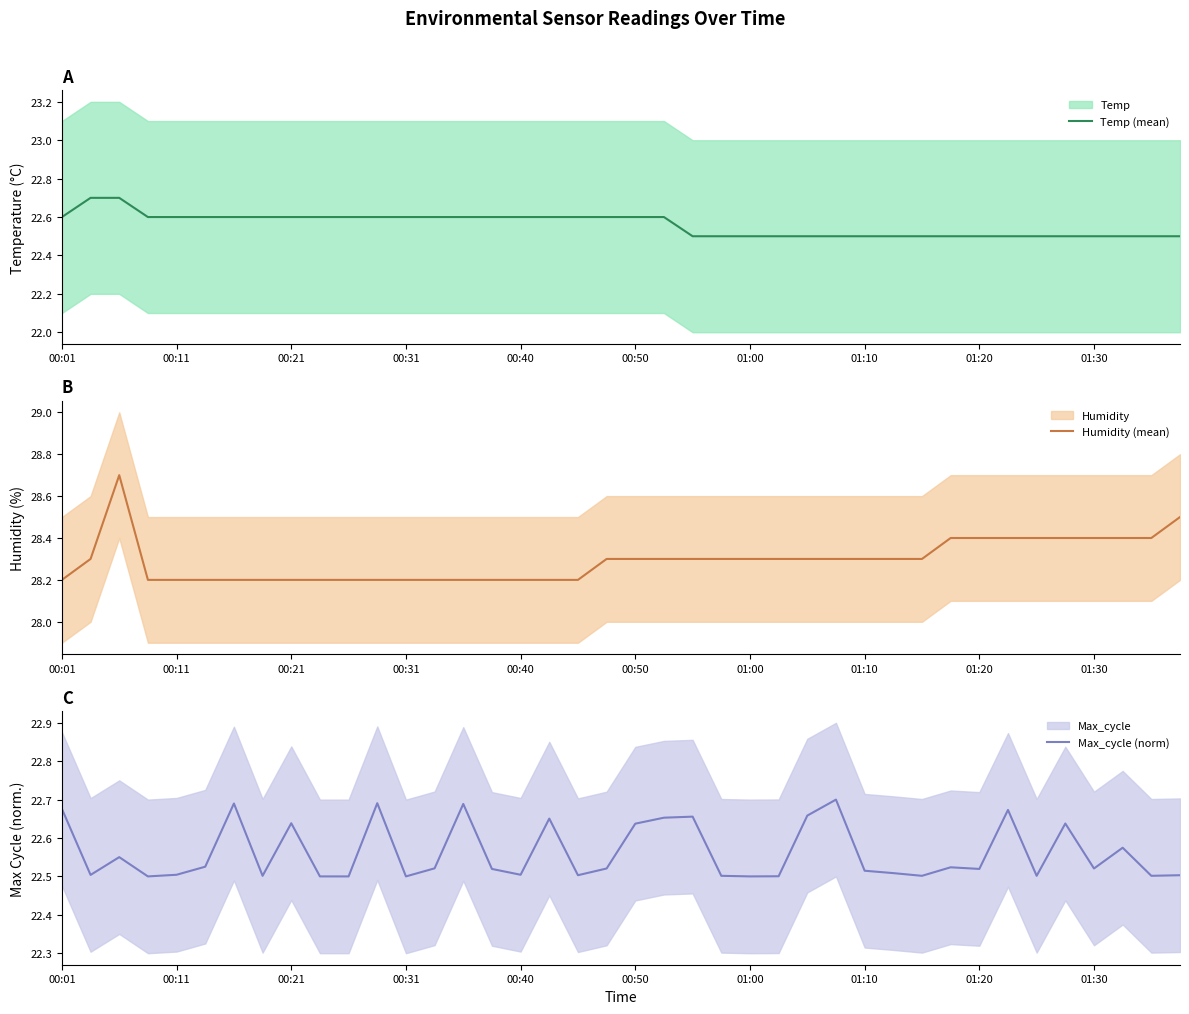

What is the sum of all Max_cycle (norm) values?

902.5